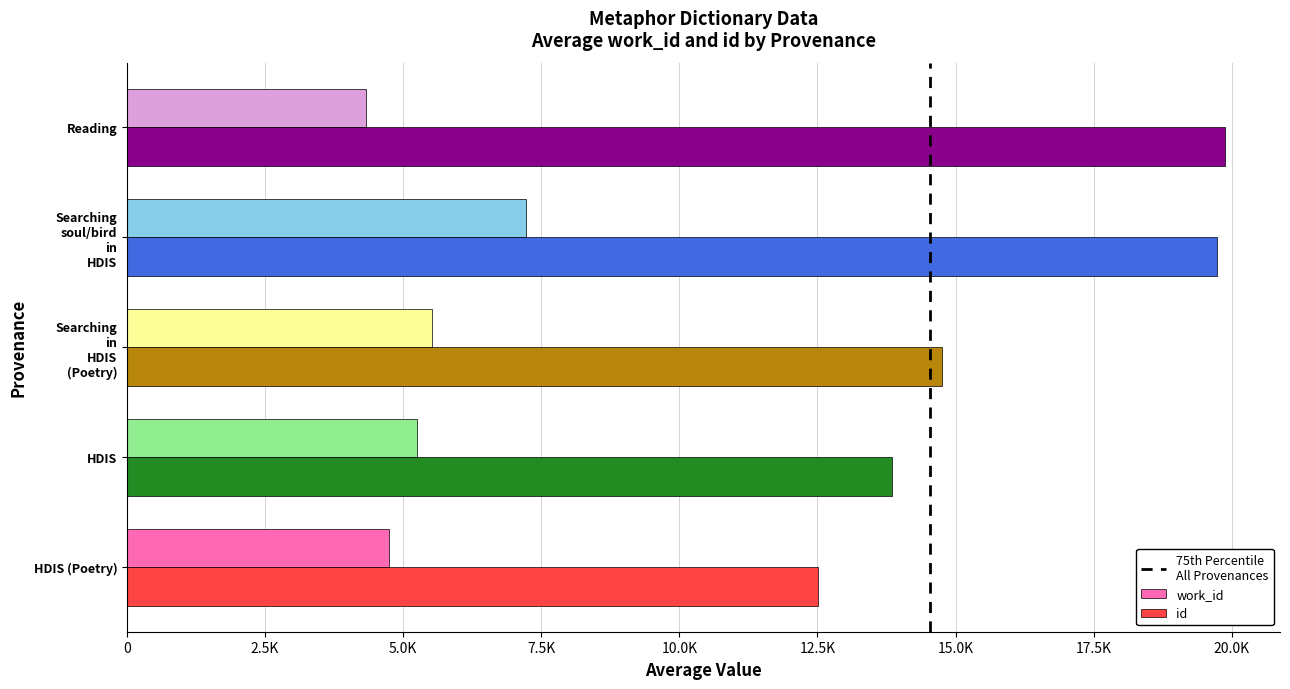

At which category is the sum across all series the highest?

Searching
soul/bird
in
HDIS